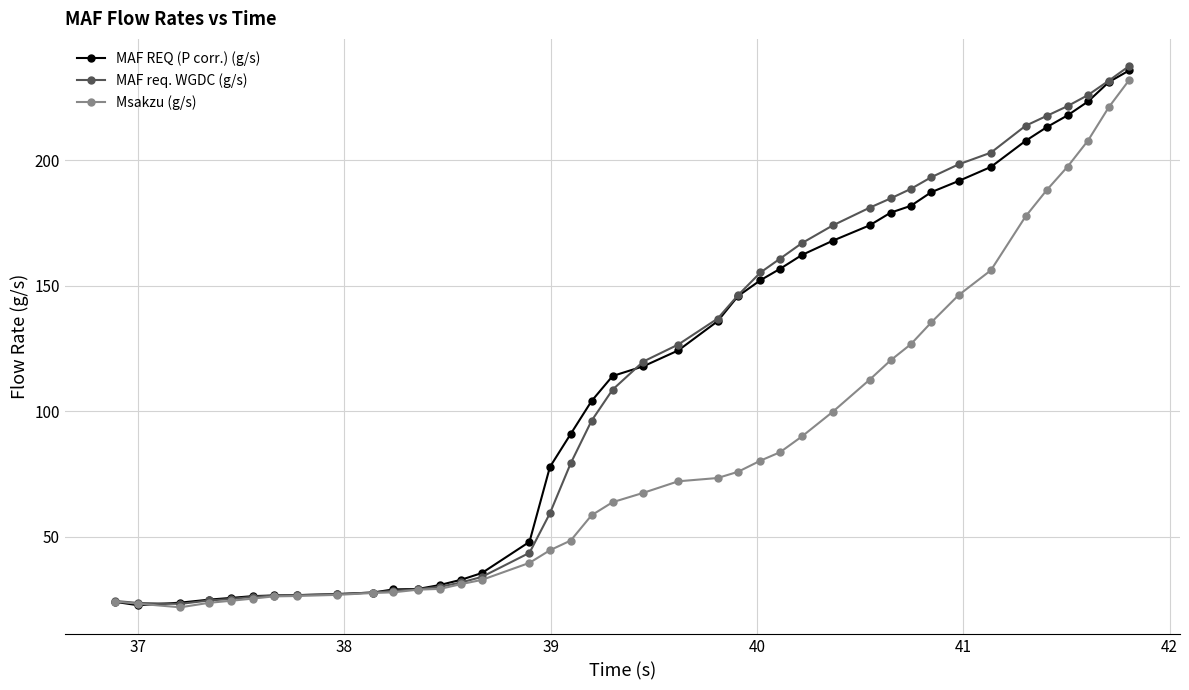

What are all the series names shown in the legend?

MAF REQ (P corr.) (g/s), MAF req. WGDC (g/s), Msakzu (g/s)